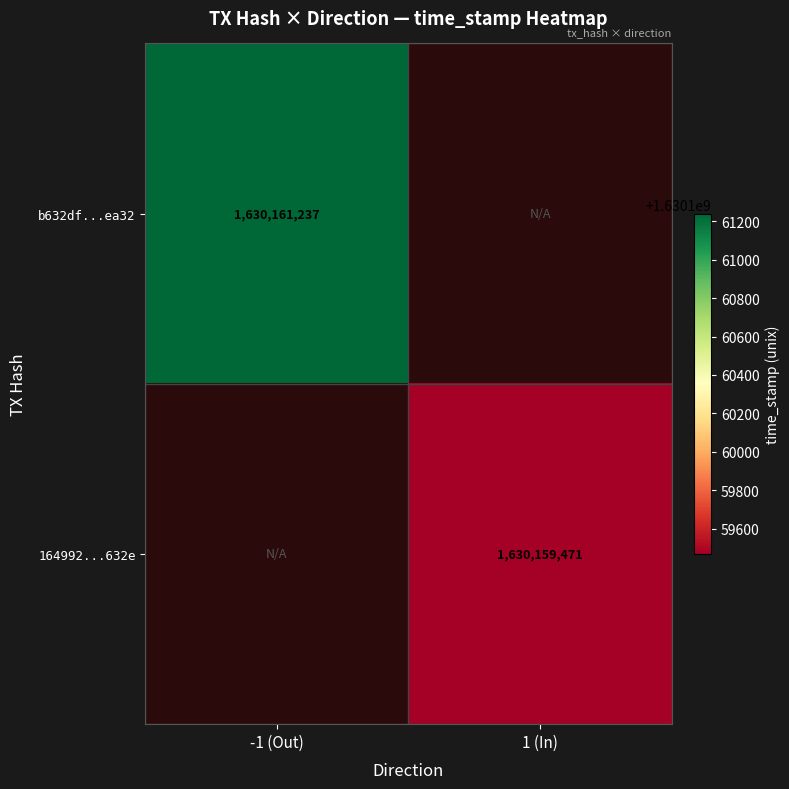

The b632df...ea32 series shows 1630161237 at -1 (Out). True or false?

True